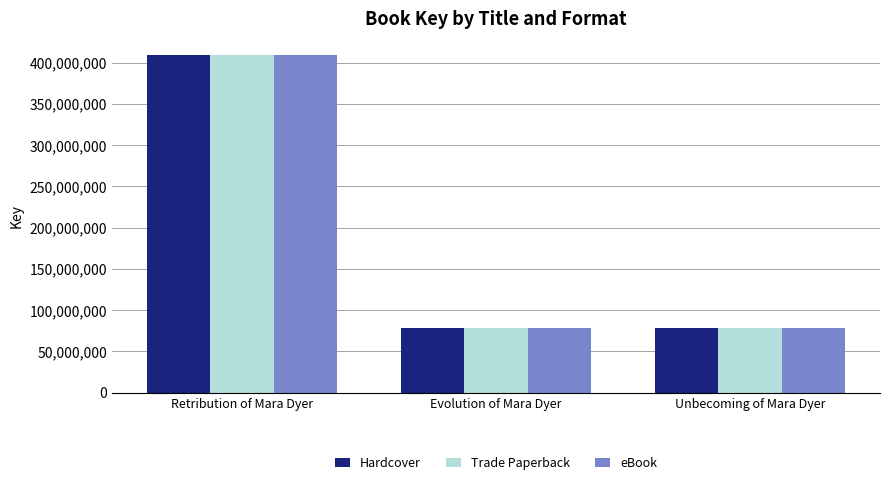

At which category is the sum across all series the highest?

Retribution of Mara Dyer